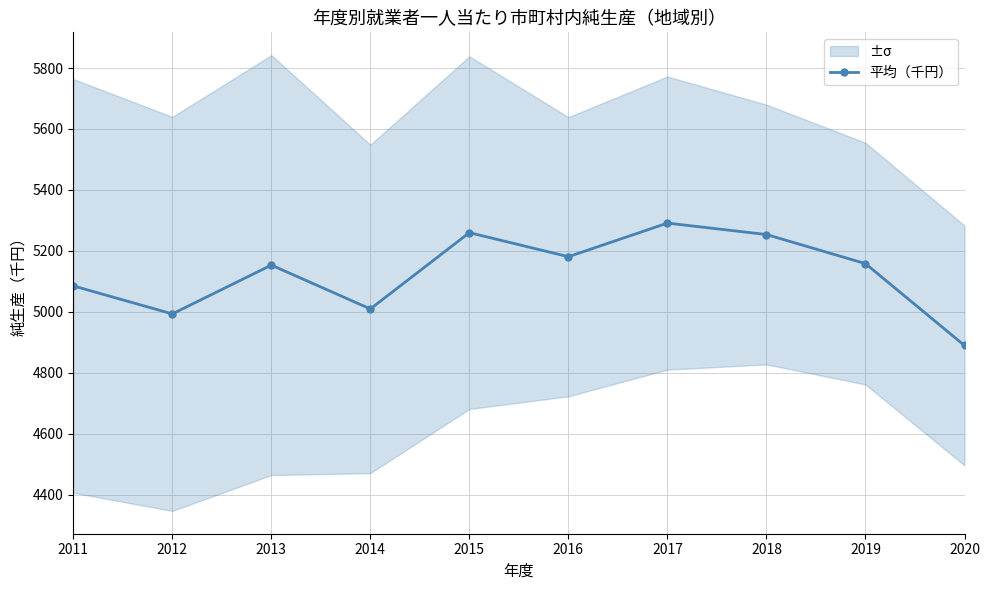

What is the difference between the maximum and minimum values?

401.7